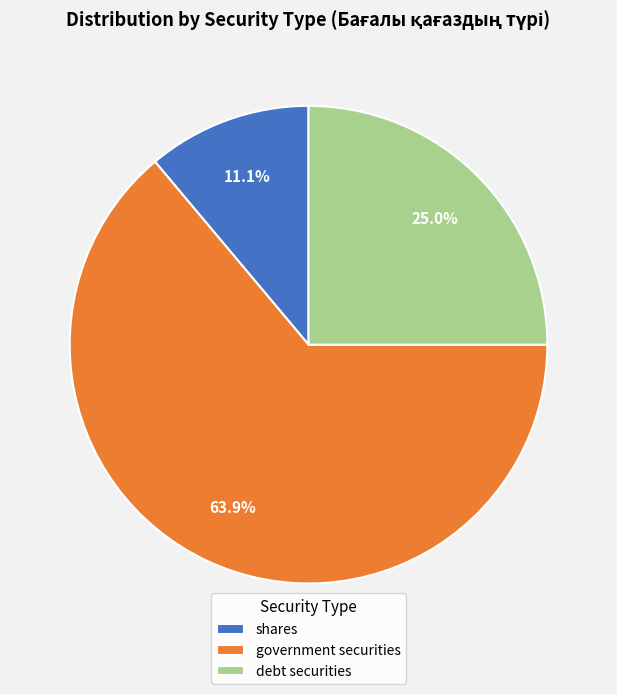

Does any single category account for the majority?

Yes